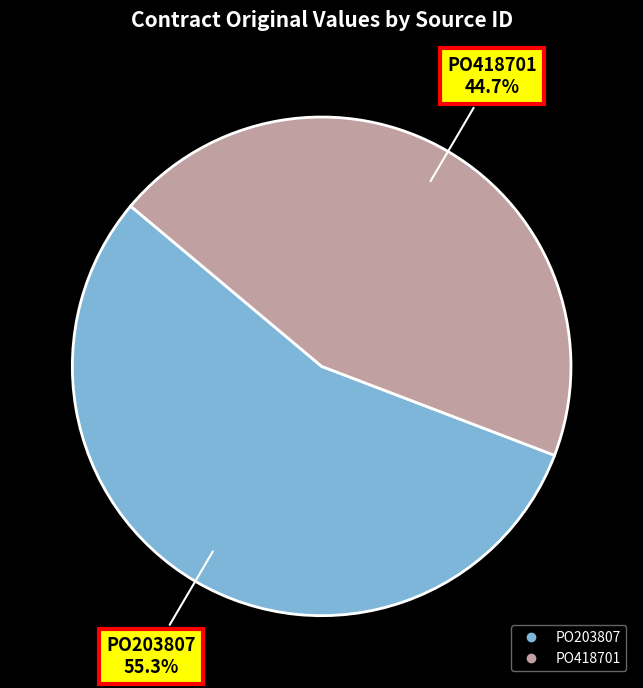

To the nearest percent, what portion does PO203807 represent?

55%